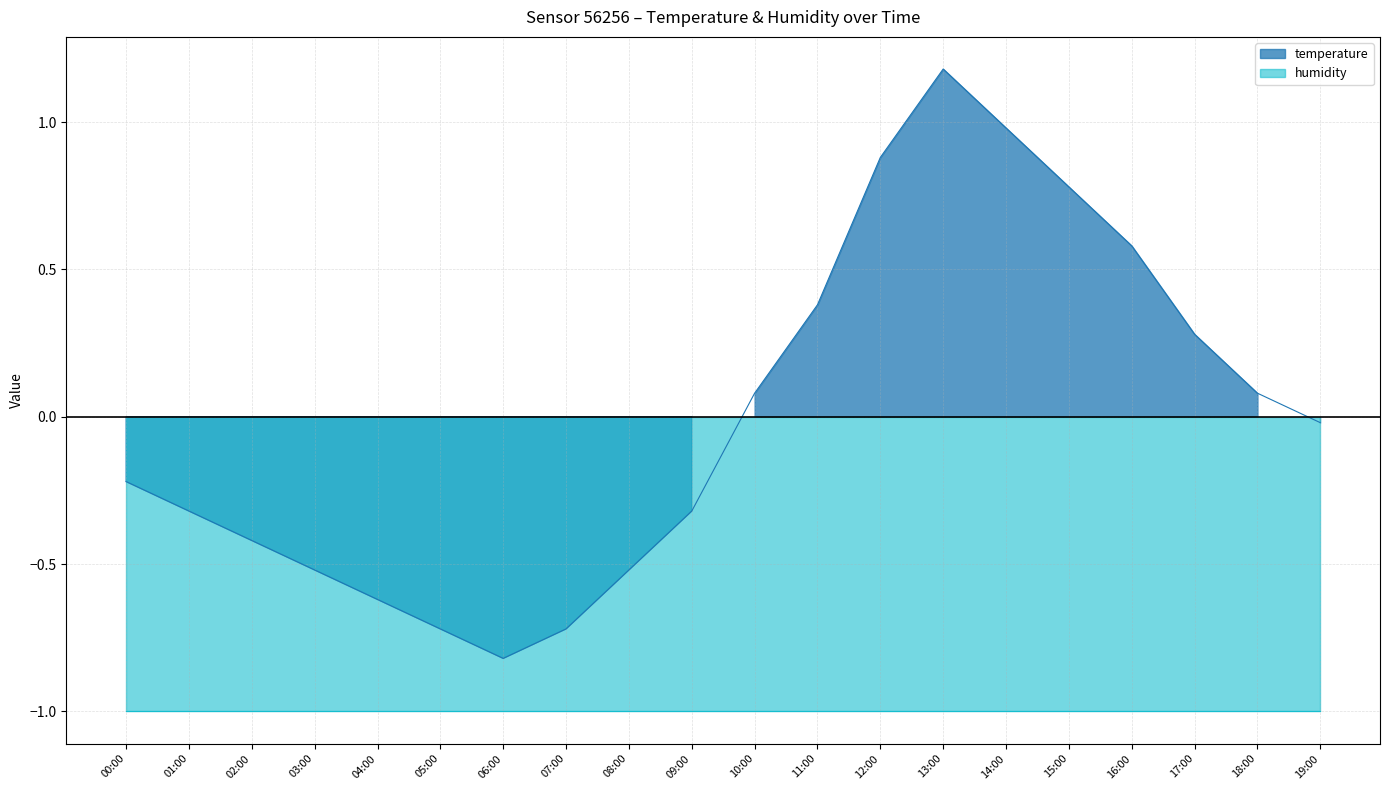

Does the chart display data point markers on the line(s)?

No